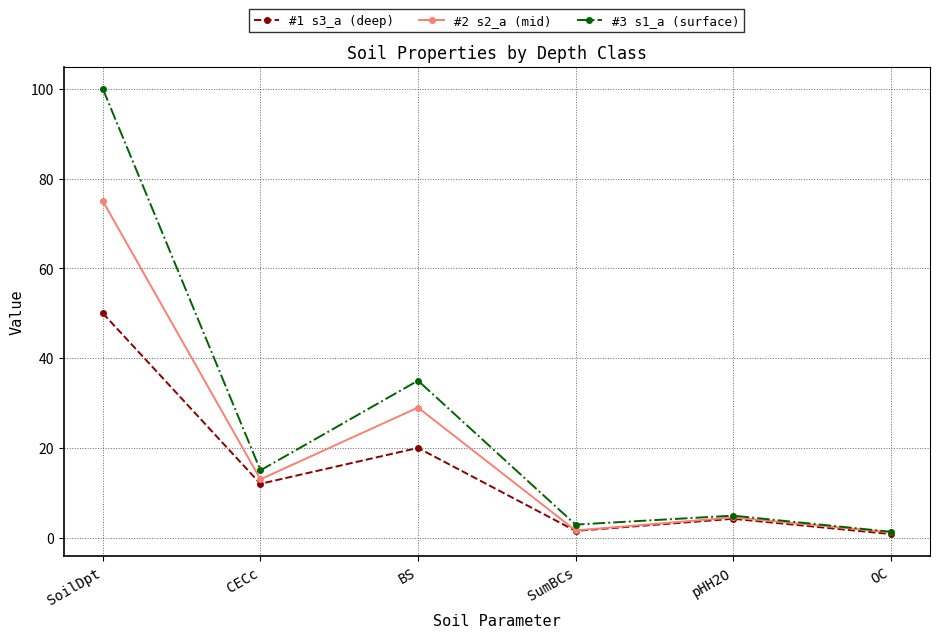

How many lines are shown in the chart?

3